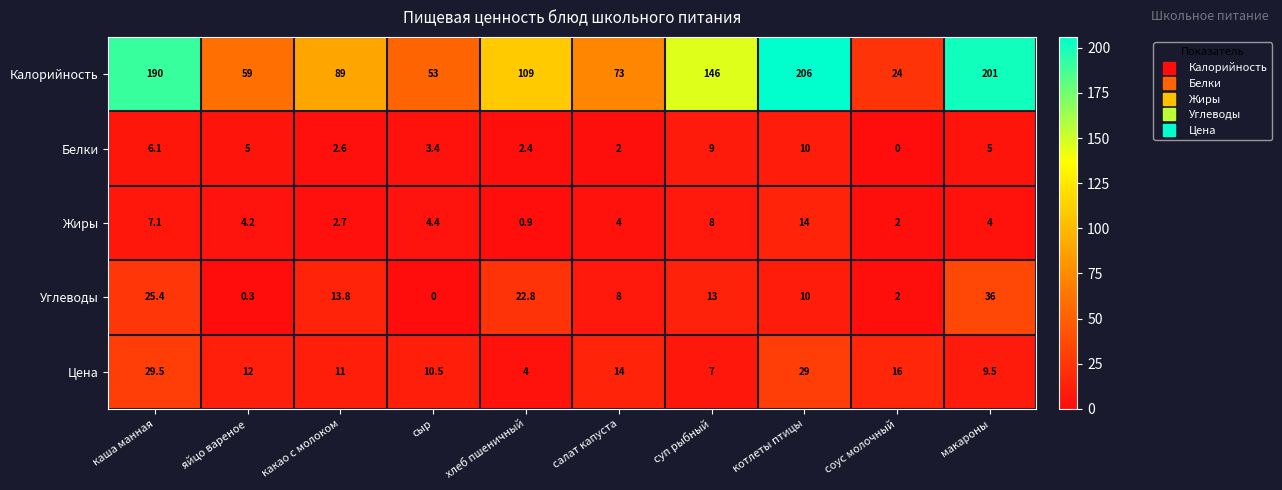

What is the difference between the highest and lowest values at каша манная?

183.9